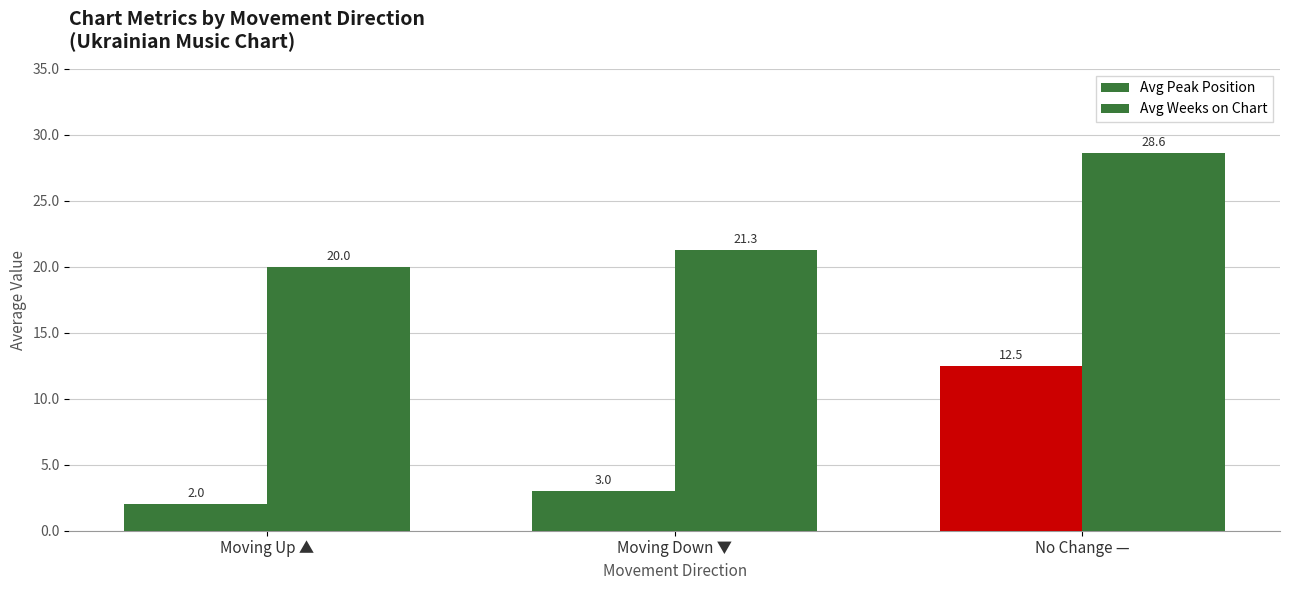

How many bars are there in each group?

2